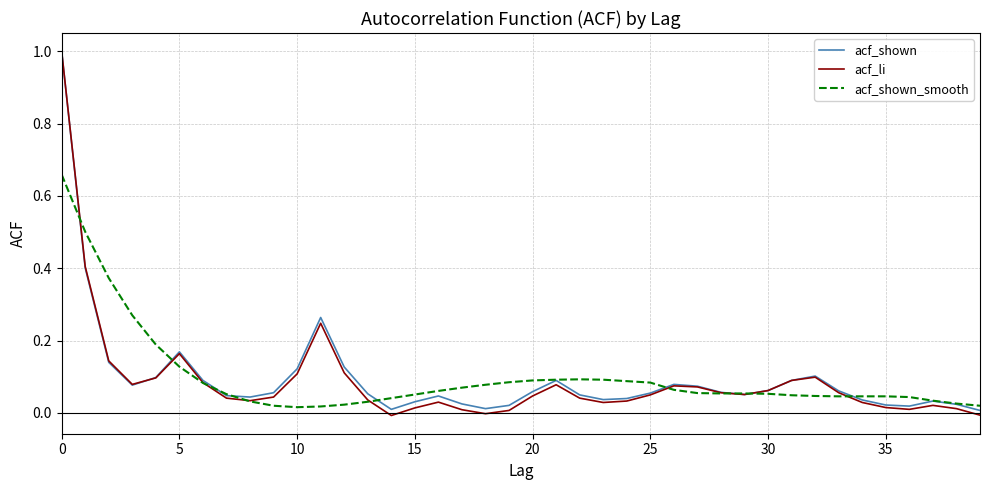

What is the maximum value shown in the chart?

1.0